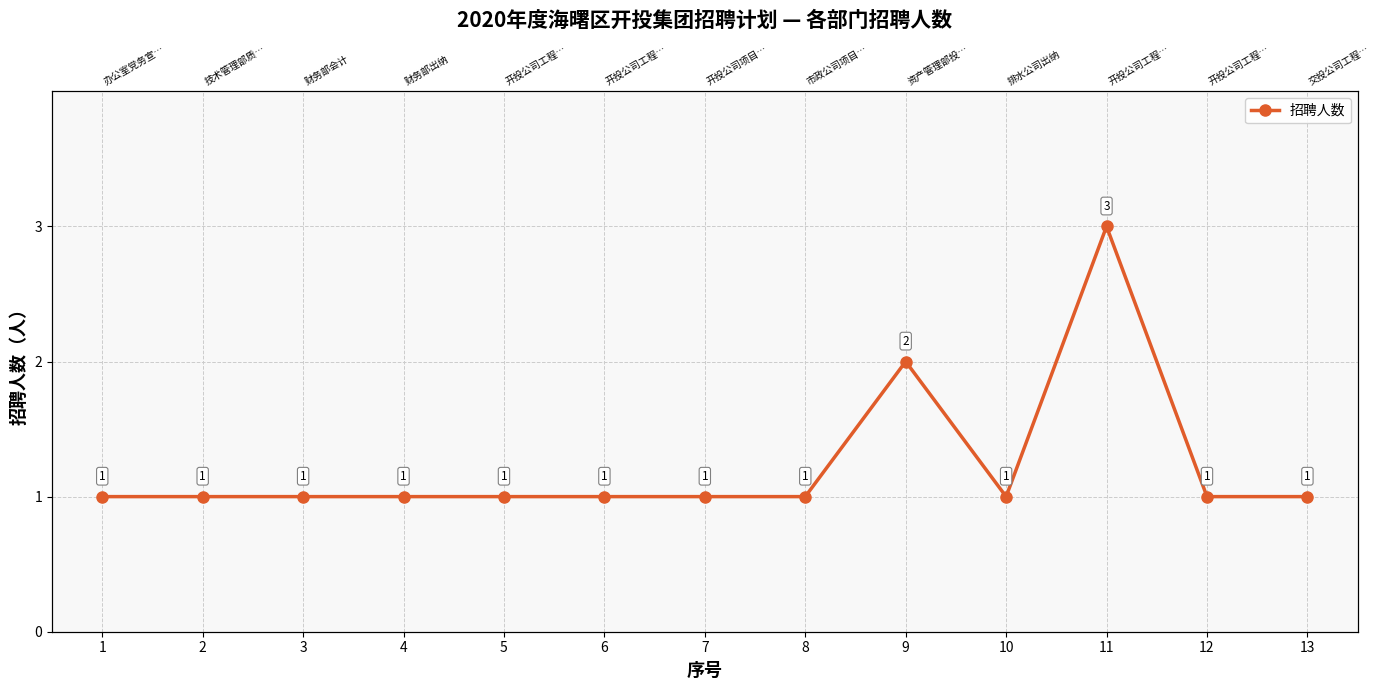

Reading left to right, what are all the values shown in this chart?

1	1	1	1	1	1	1	1	2	1	3	1	1